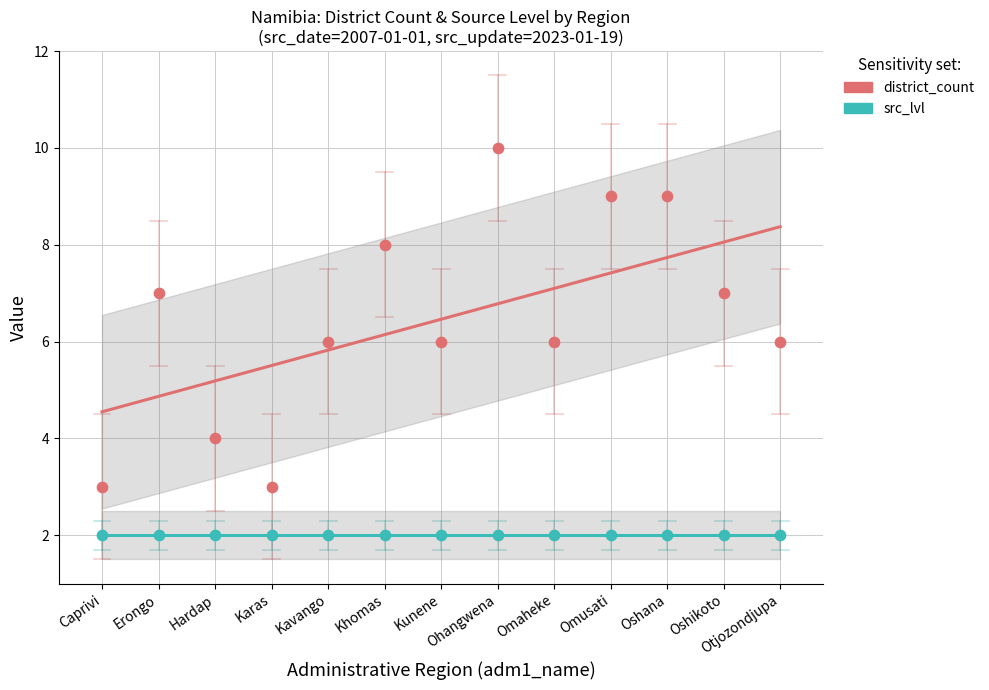

At which category is the sum across all series the highest?

Otjozondjupa